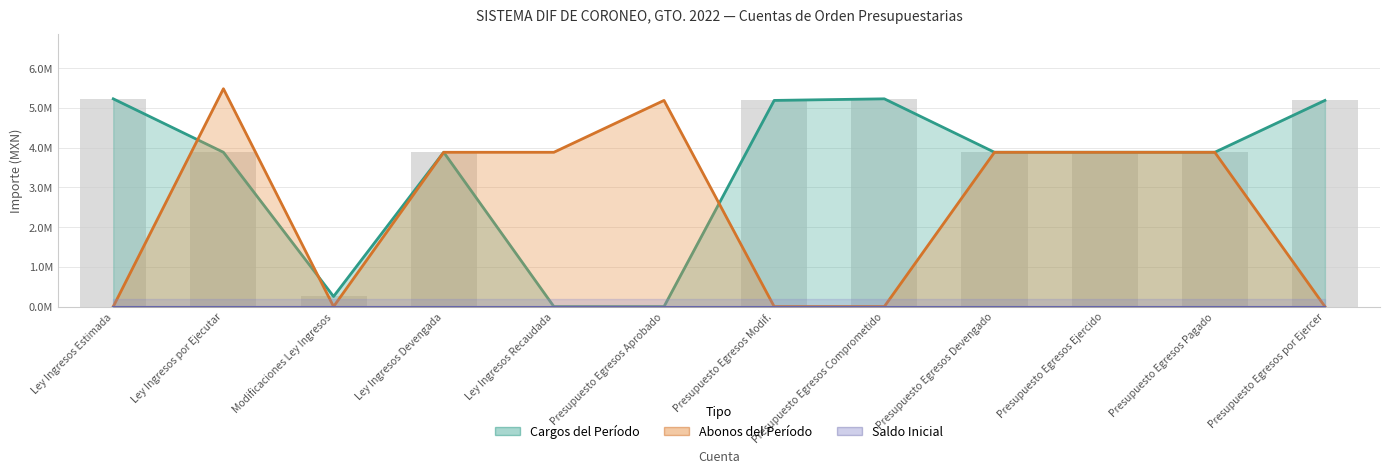

What is the difference between the second highest and minimum values?

5225986.2